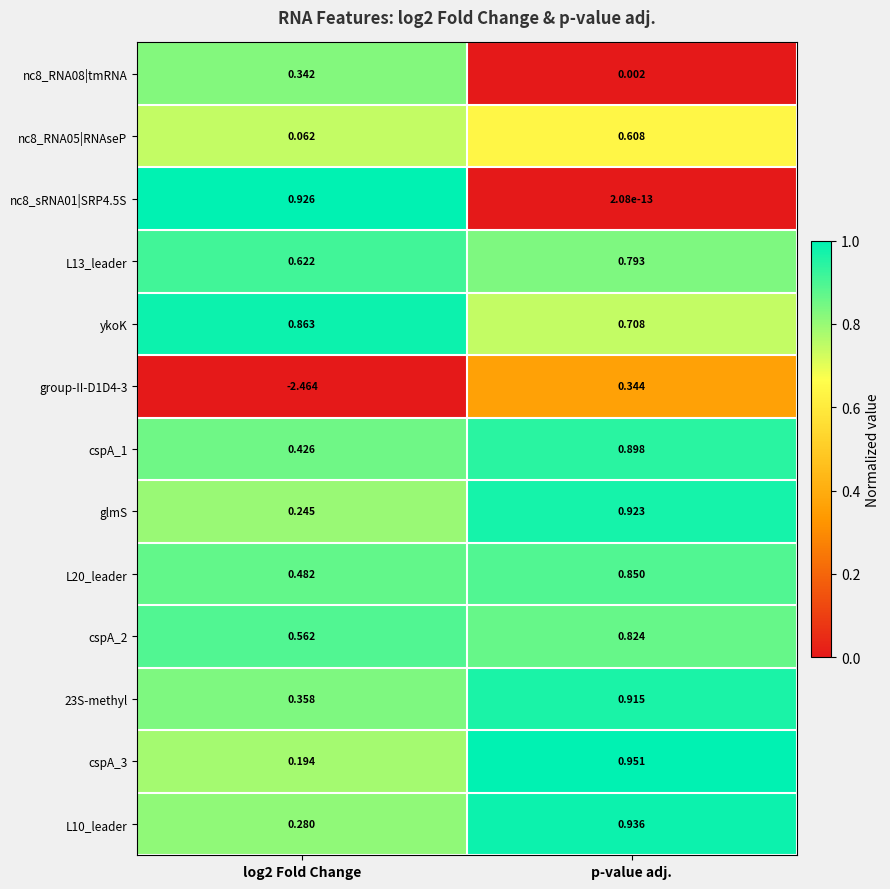

At which category is the sum across all series the highest?

p-value adj.